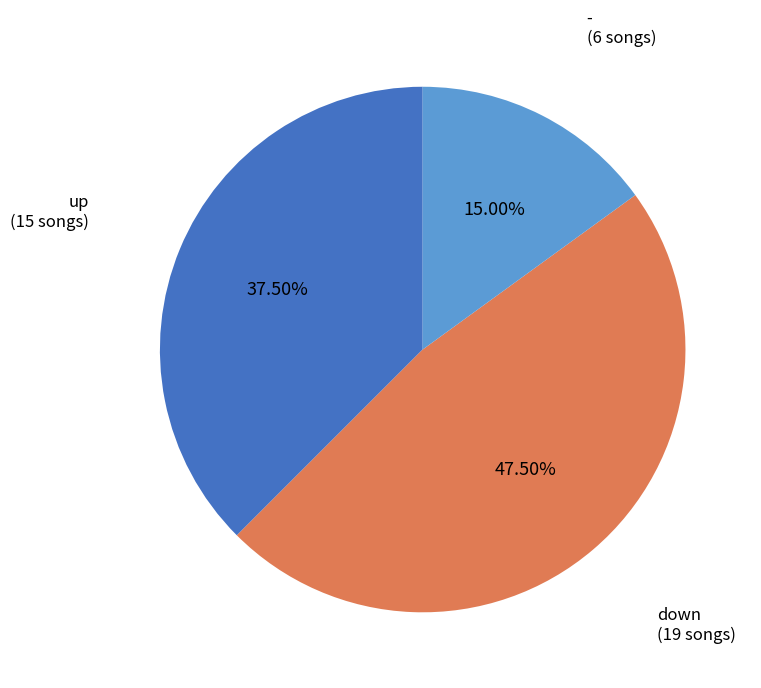

What is the largest slice in the pie chart?

down